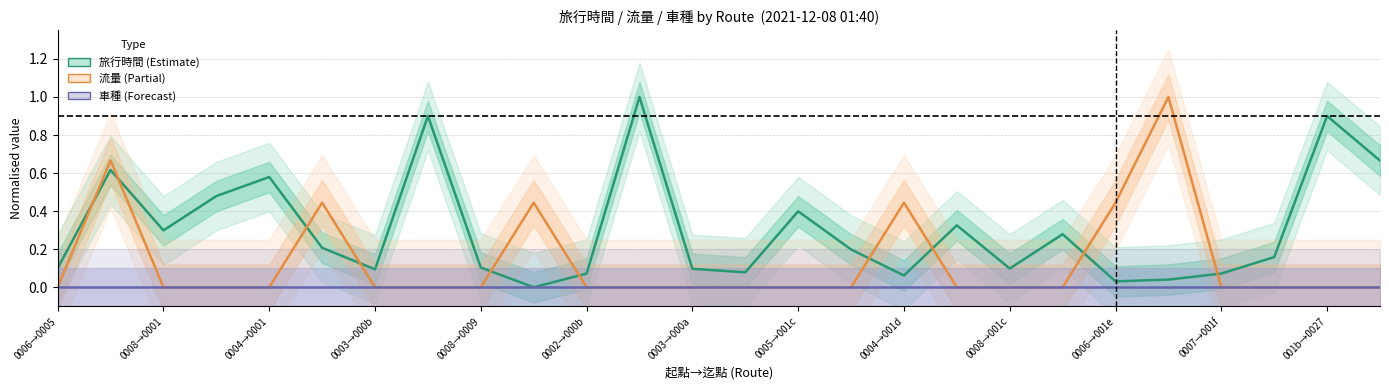

Rank the series at 0006→001e from lowest to highest value.

車種 (Forecast), 旅行時間 (Estimate), 流量 (Partial)